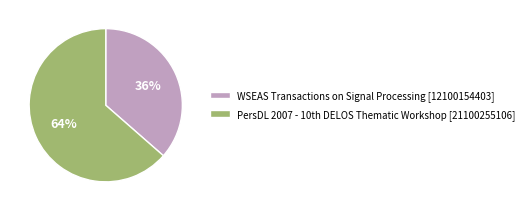

How many slices are in this pie chart?

2